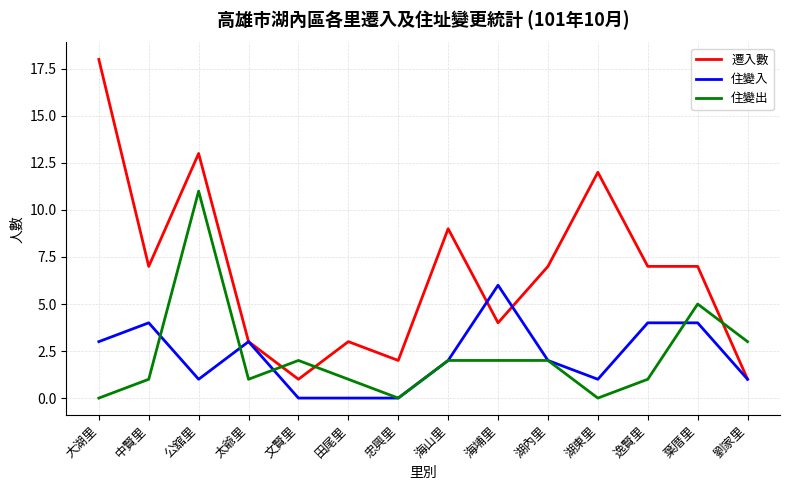

What position from the right is 海埔里?

6